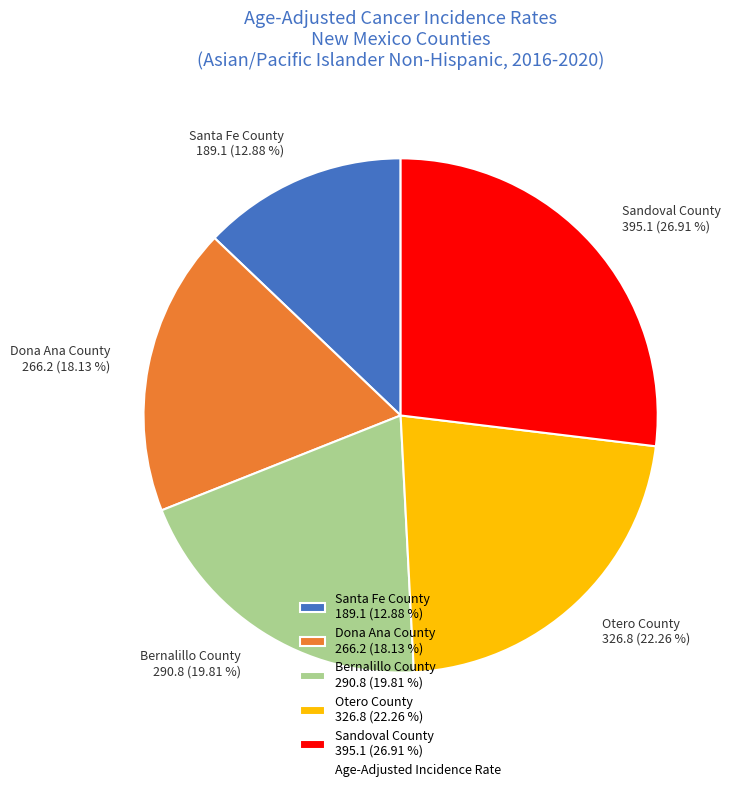

How many slices are in this pie chart?

5